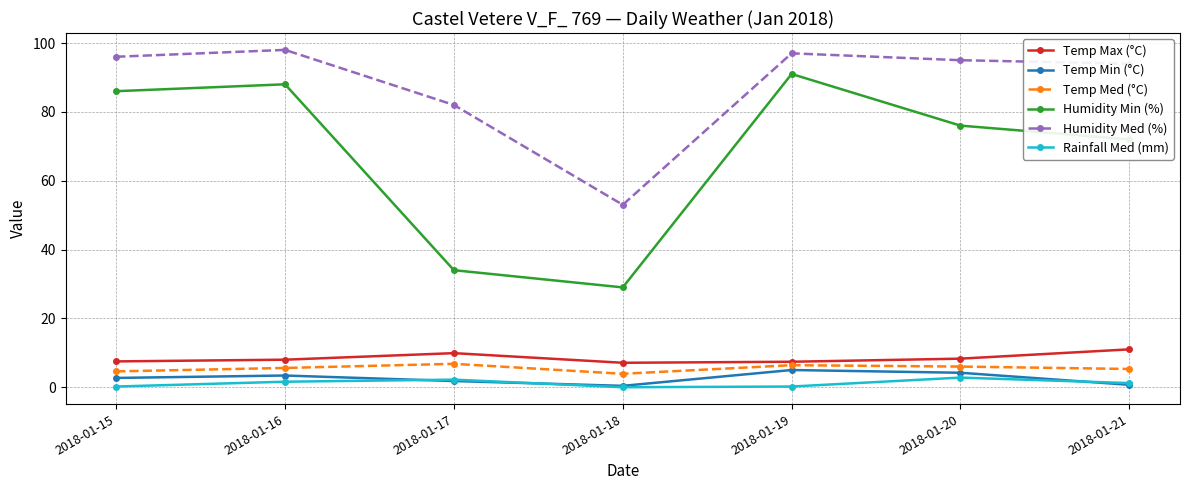

True or false: Humidity Med (%) has a value of 98.0 at 2018-01-16.

True